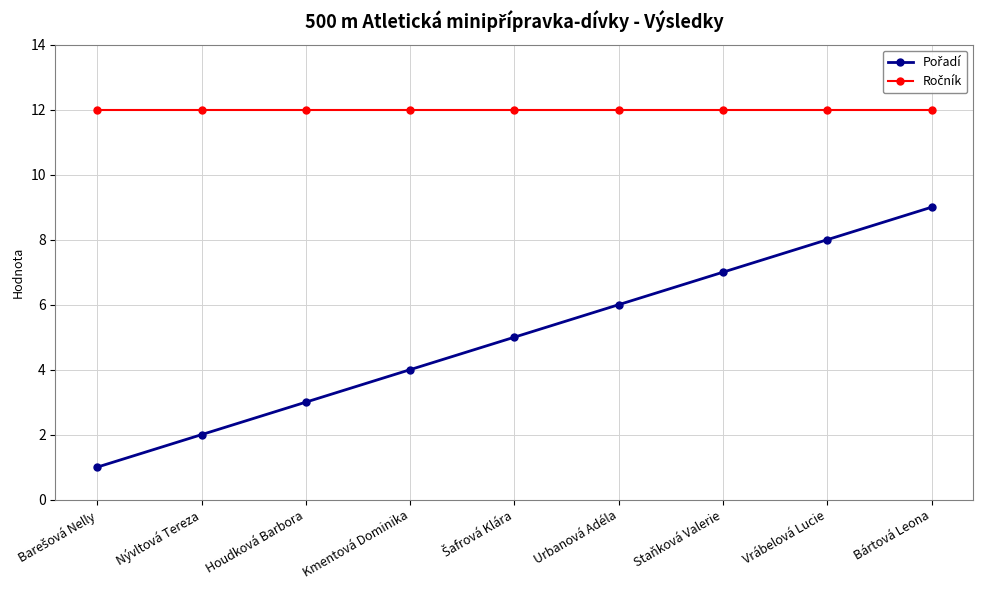

At which category is the sum across all series the highest?

Bártová Leona